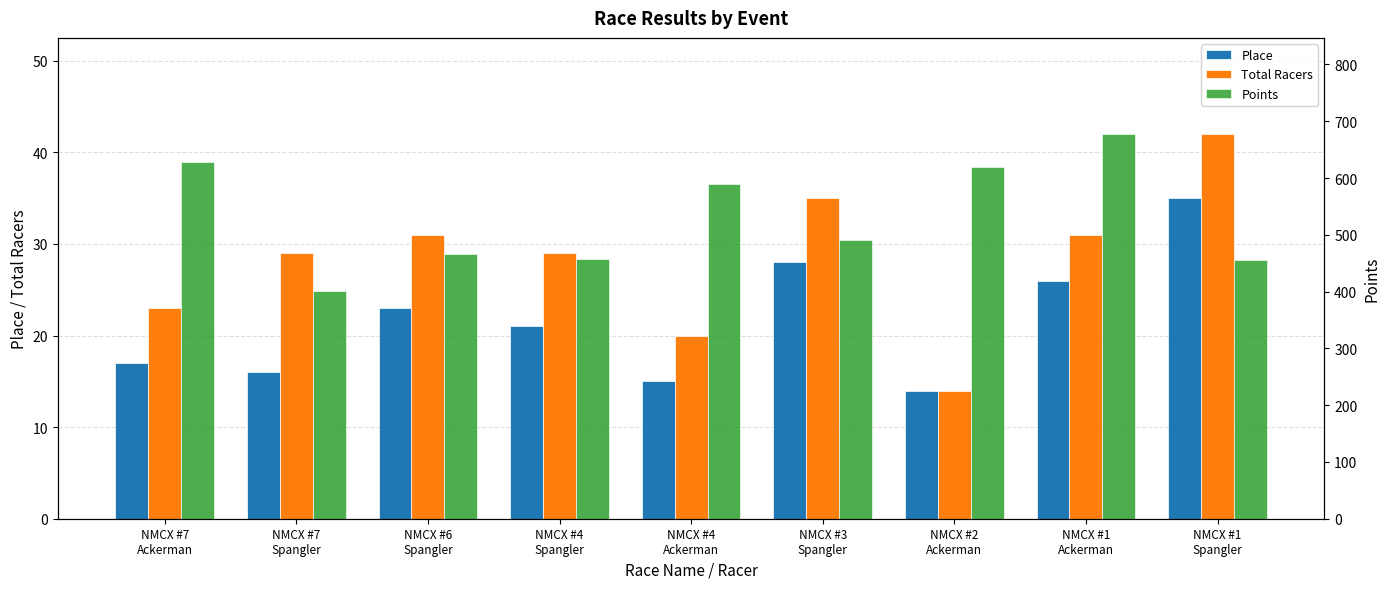

What is the lowest value of the Total Racers series?

14.0